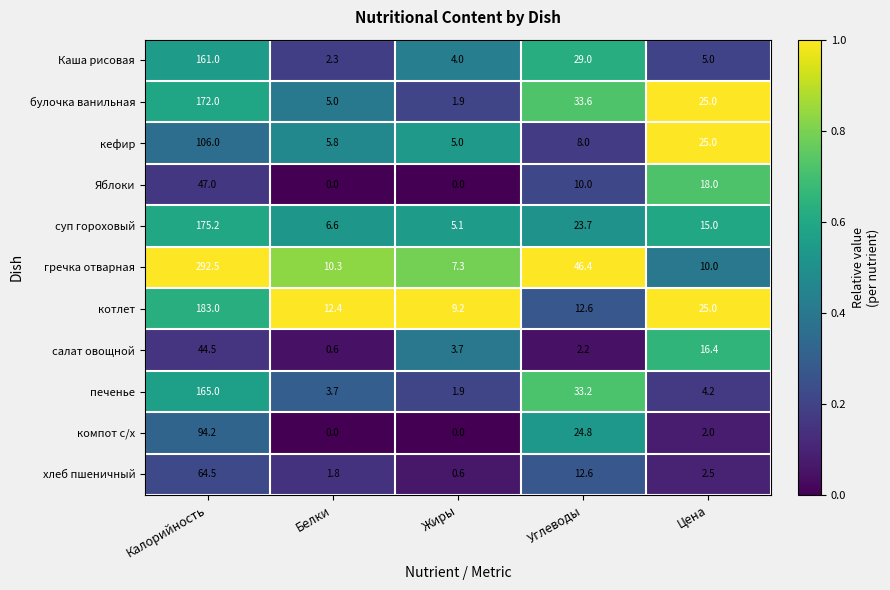

The value of печенье at Цена is 2.6. True or false?

False